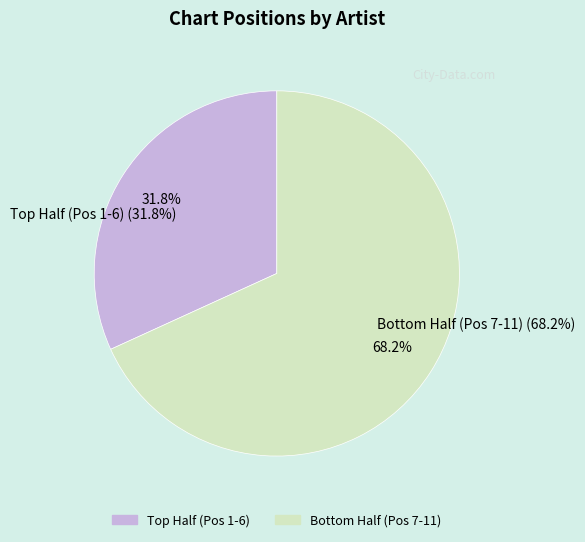

Do George Michael and France Gall together represent more than half of the pie?

No